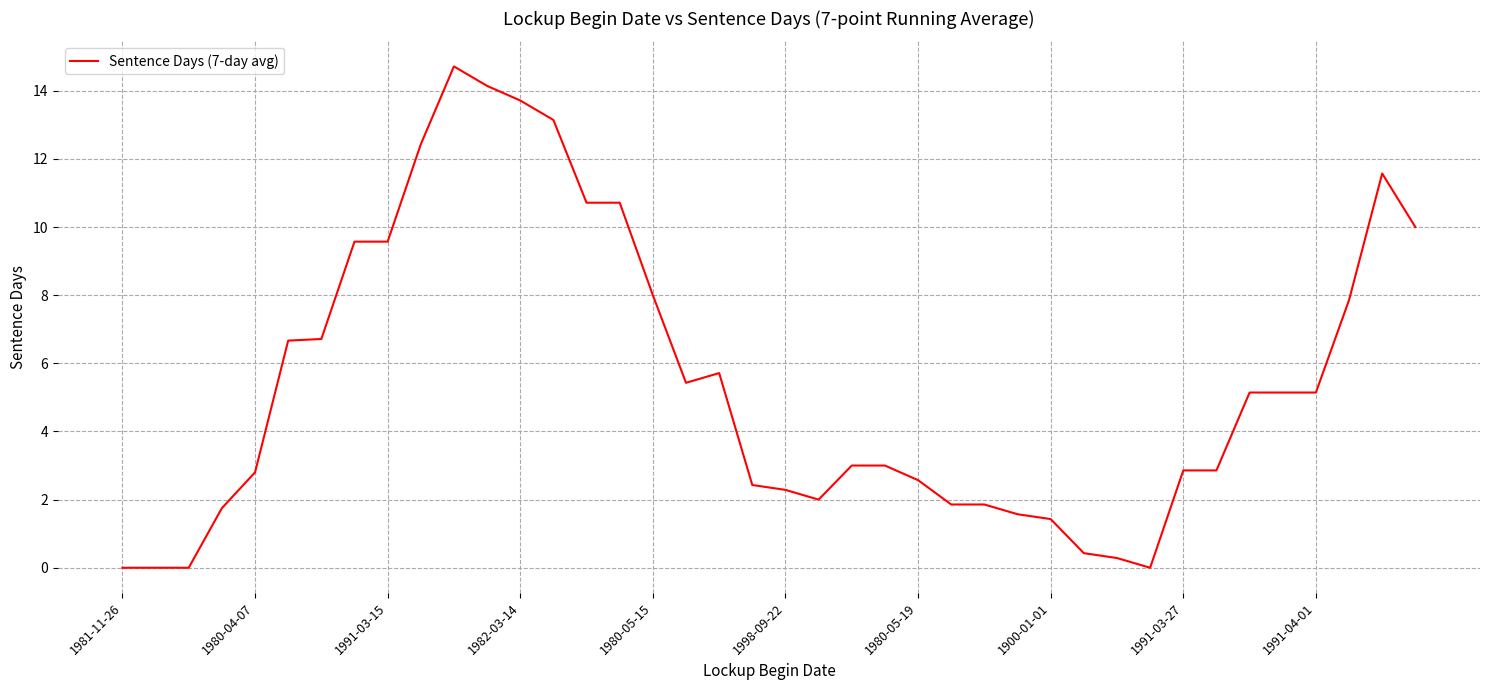

What is the average value?

5.5